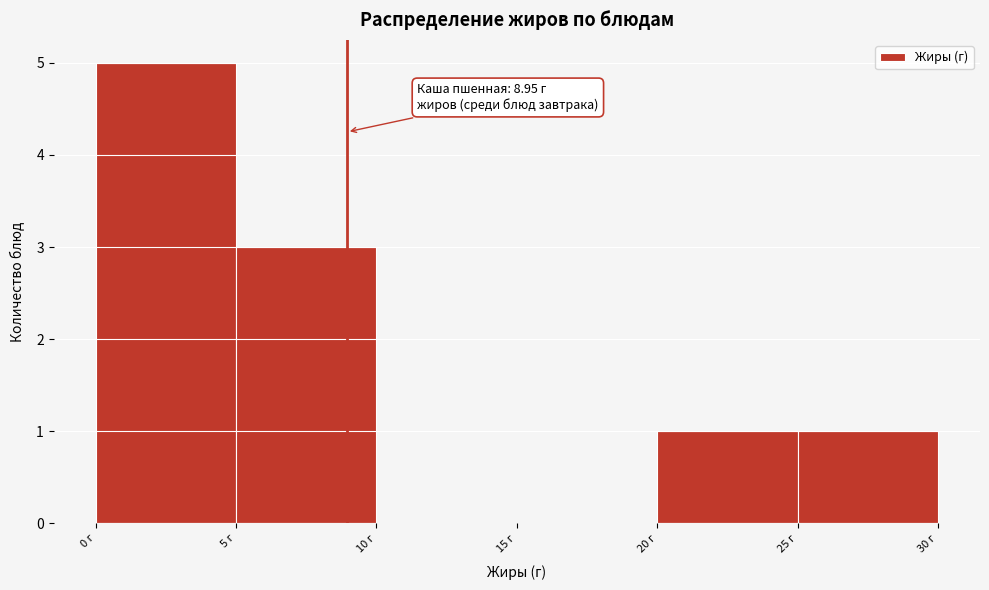

Over which range of the x-axis is the bar tallest?

0 to 5